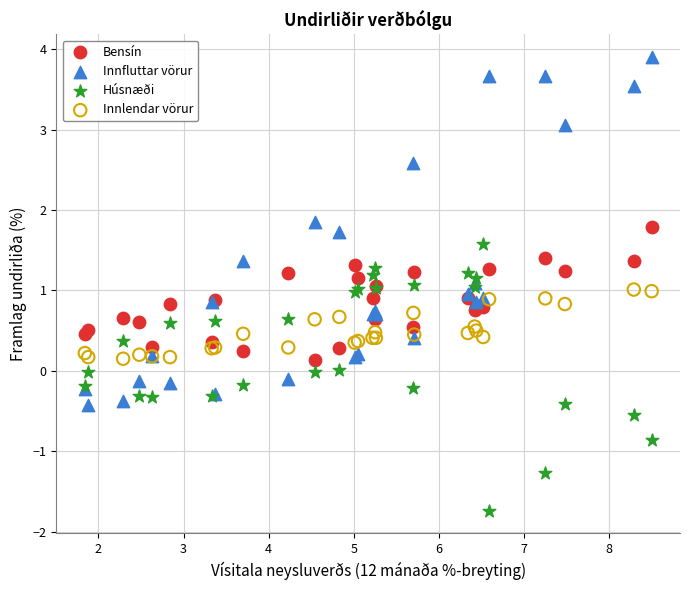

Which series reaches the maximum Y coordinate?

Innfluttar vörur